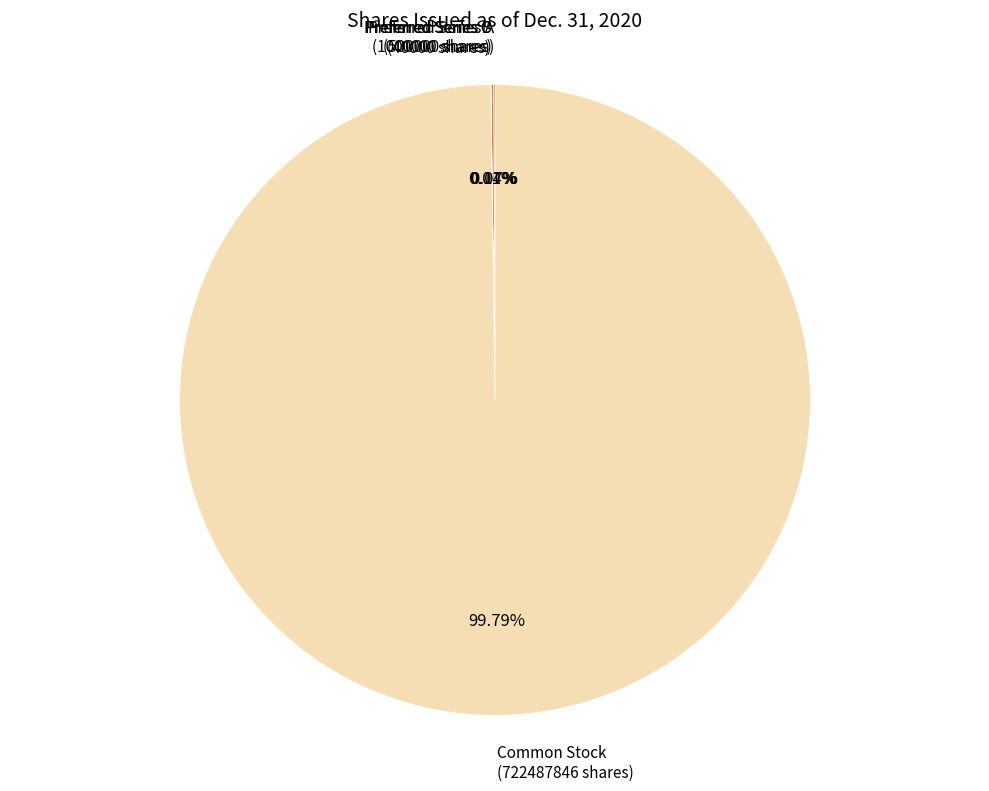

Is there a majority slice in this chart?

Yes